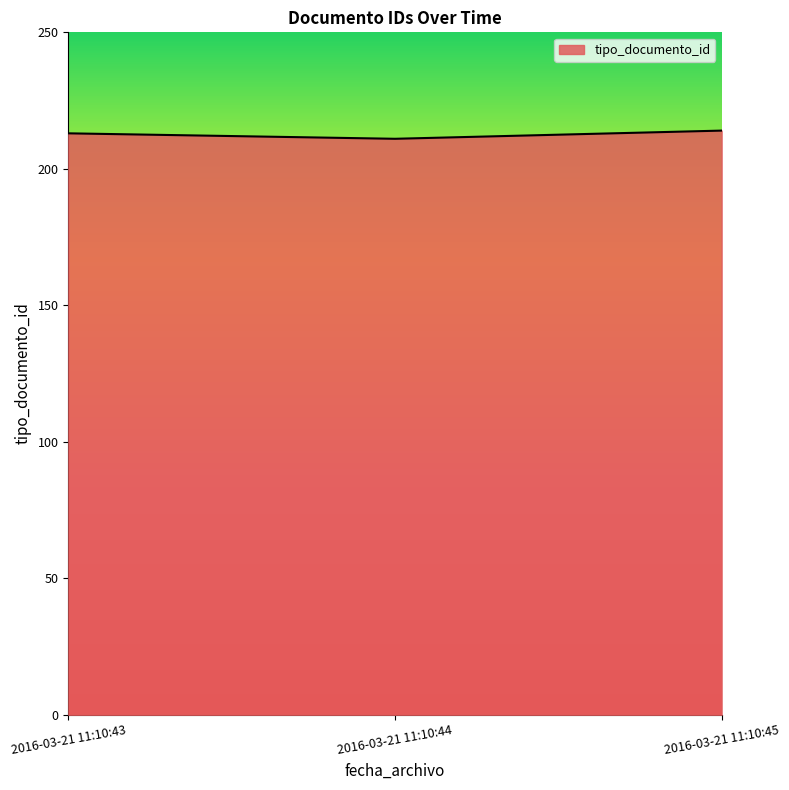

What is the minimum value shown in the chart?

211